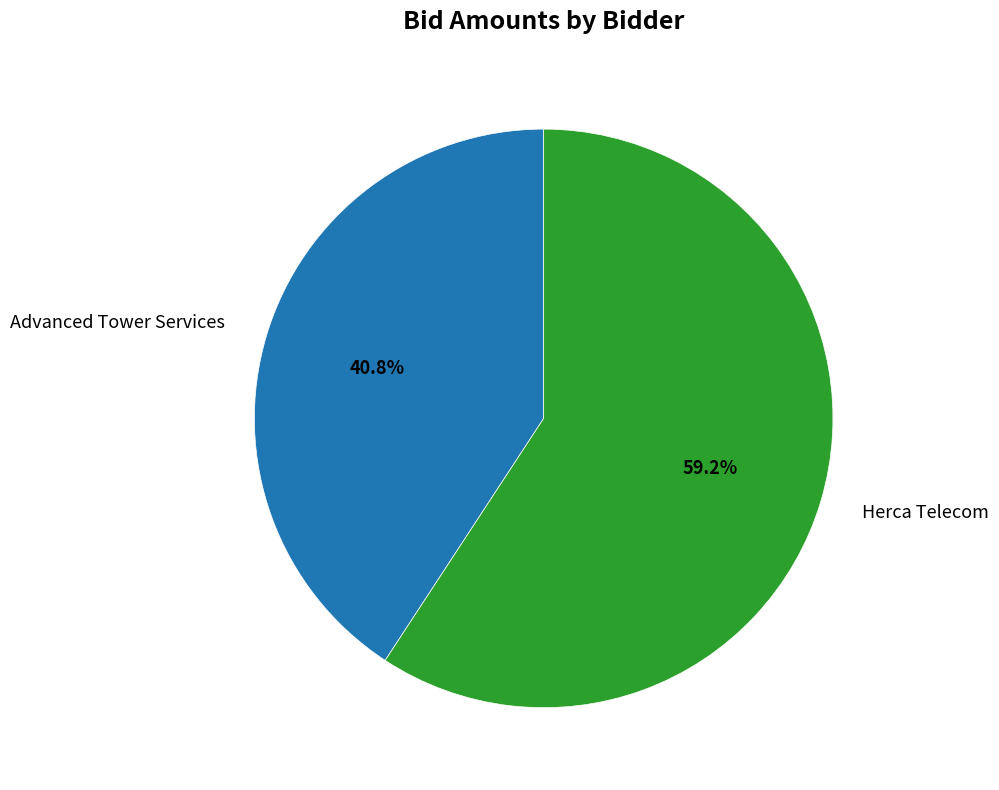

What percentage is NOT represented by Advanced Tower Services?

59.2%